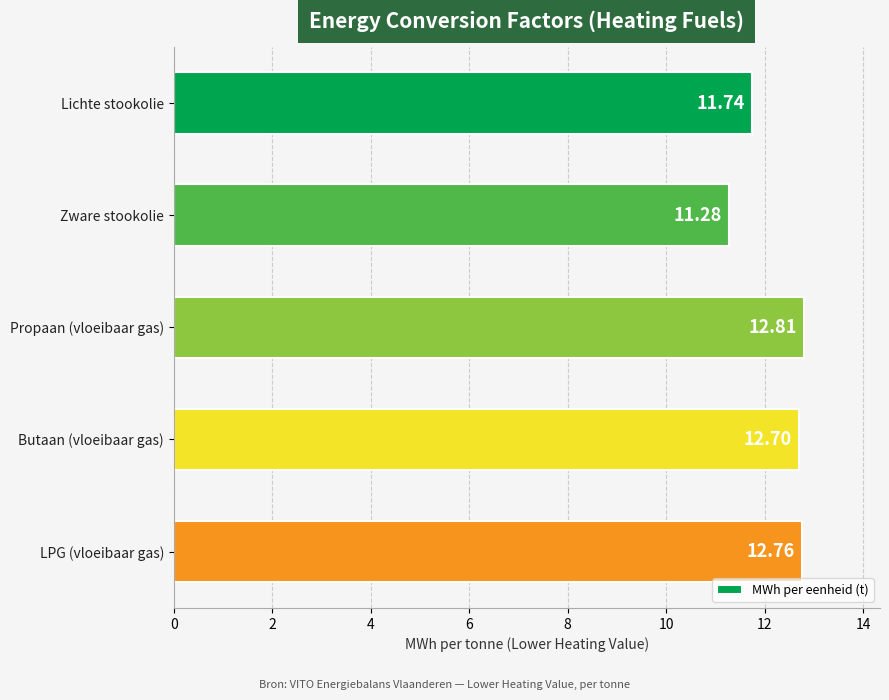

What is the difference between the maximum and second lowest values?

1.1